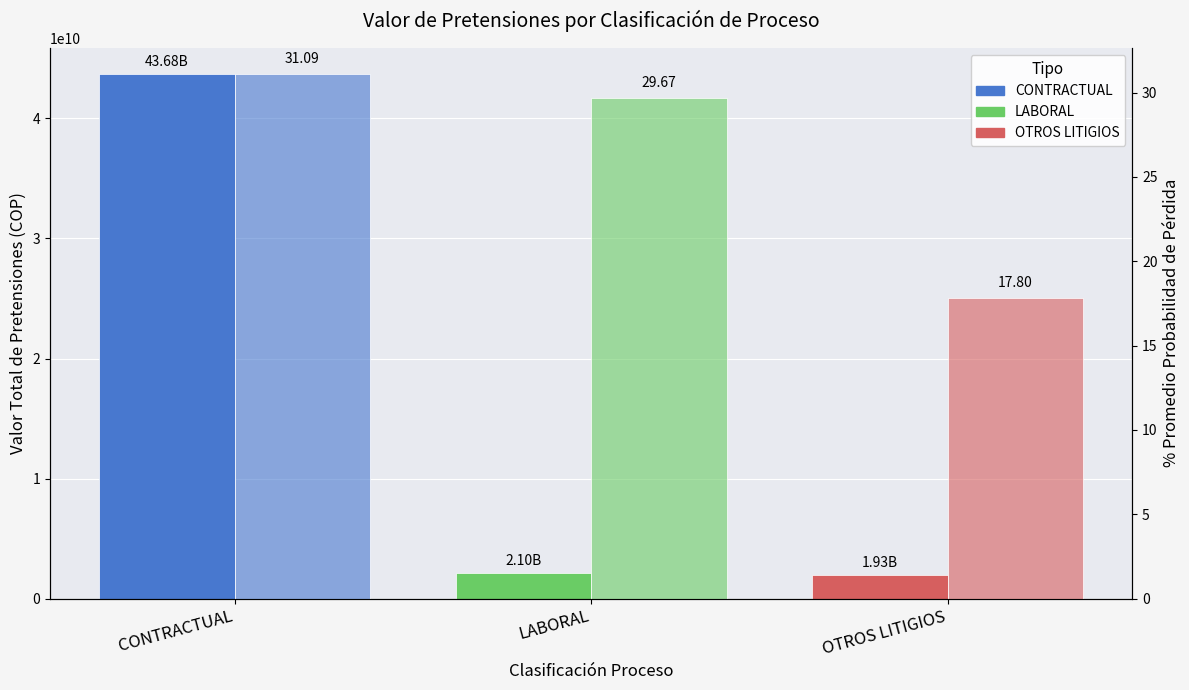

Which series changed the most between LABORAL and OTROS LITIGIOS?

Valor Pretensiones (COP)